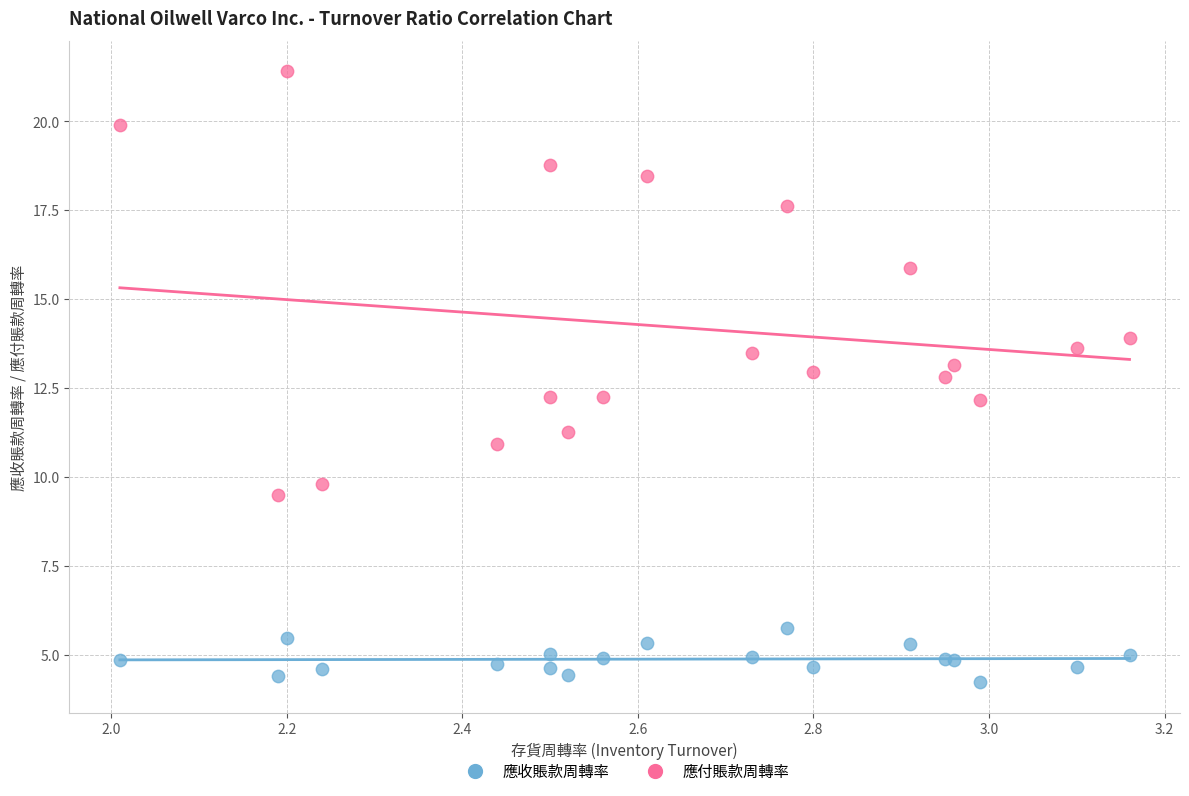

Which series has the widest spread of Y values?

應付賬款周轉率